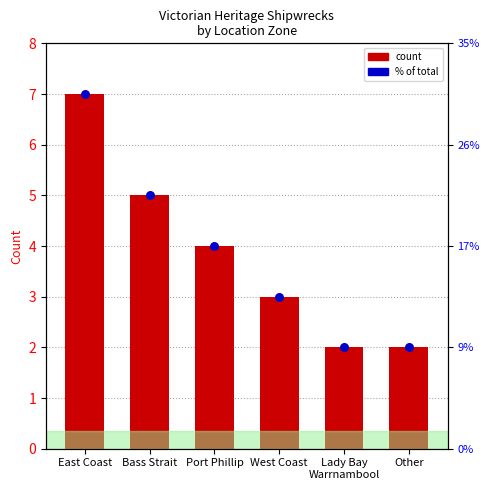

Which series reaches the maximum Y coordinate?

Count